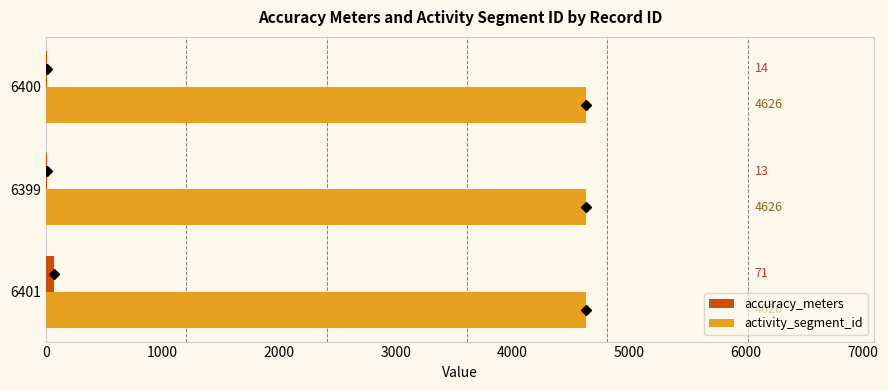

True or false: accuracy_meters has a value of 71 at 6401.

True